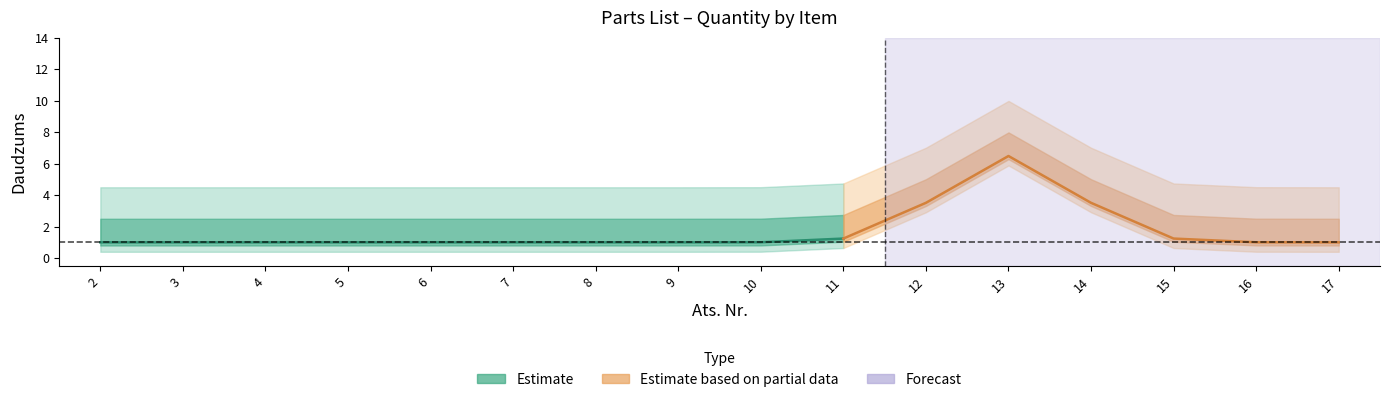

What is the value of the 8th point from the left?

1